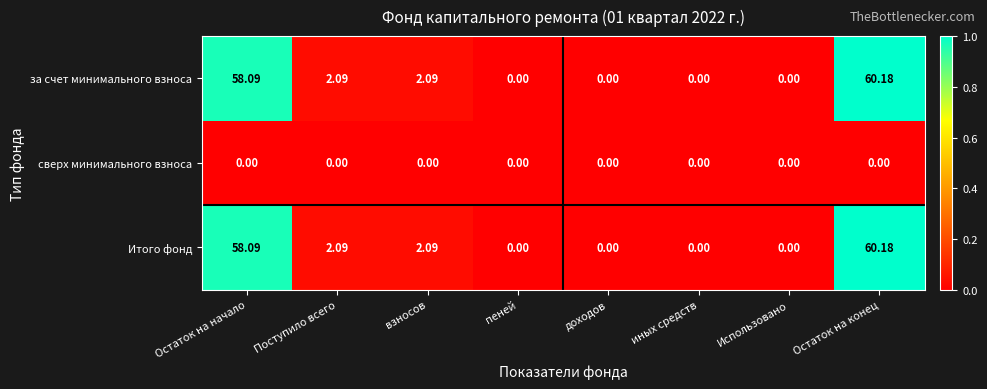

Where does the Итого фонд series first go above 2?

Остаток на начало